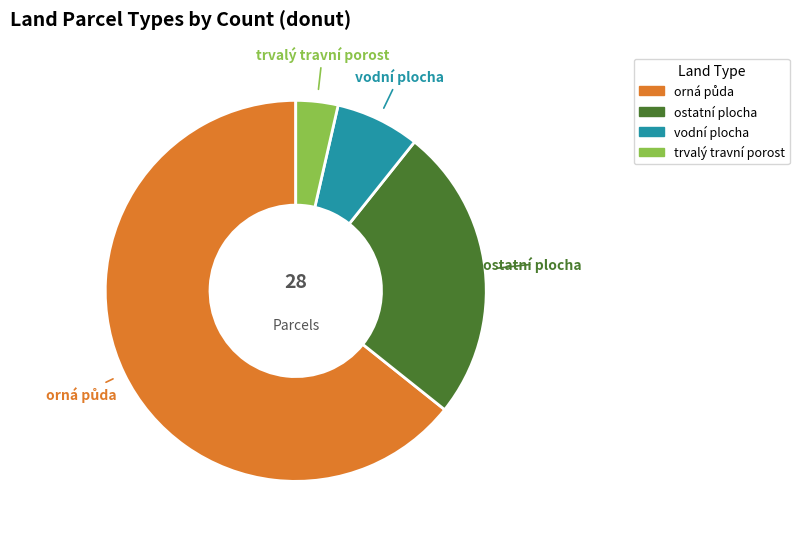

The vodní plocha slice represents 7% of the pie. True or false?

True